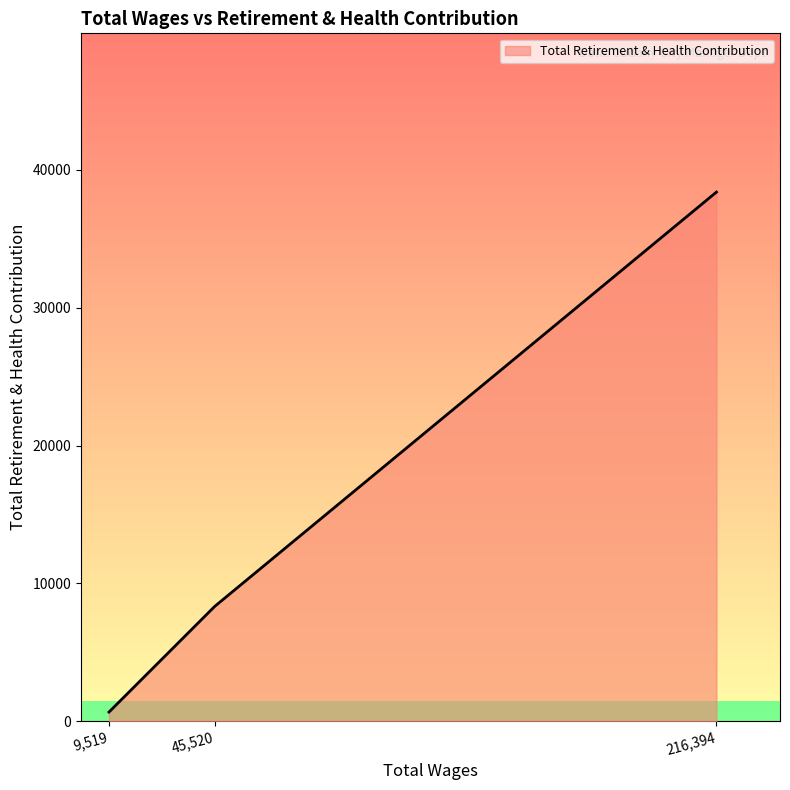

Count the values in the range 665 to 38396.

3